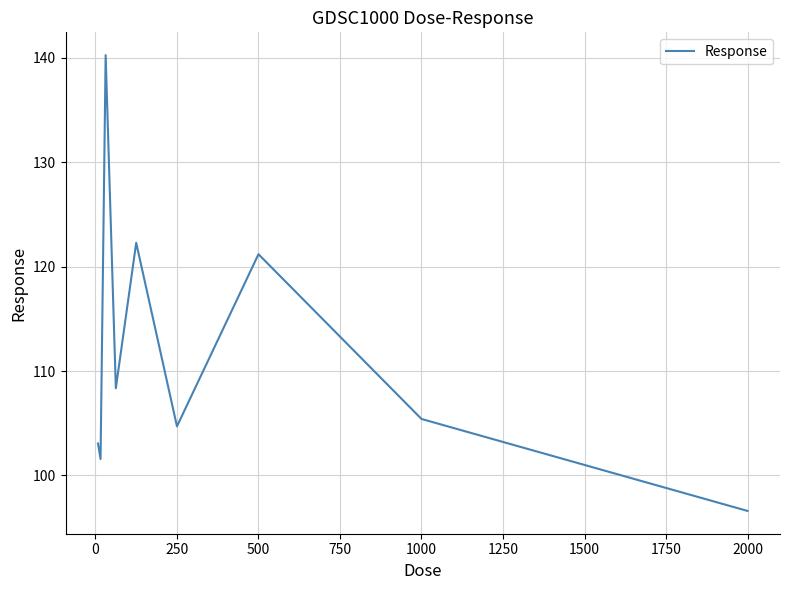

What is the minimum value shown in the chart?

96.6